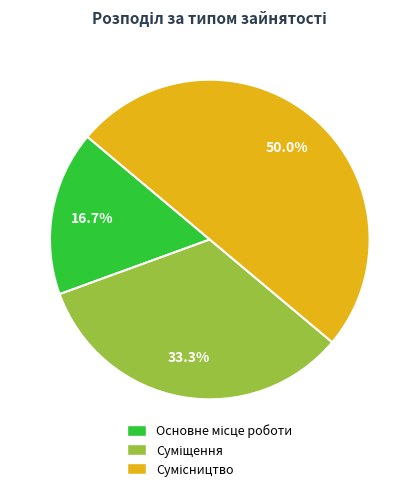

How many slices are in this pie chart?

3